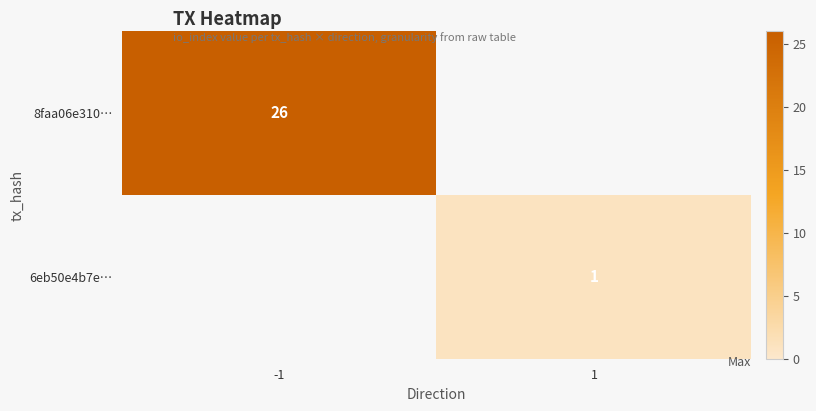

What is the total value across all series at -1?

26